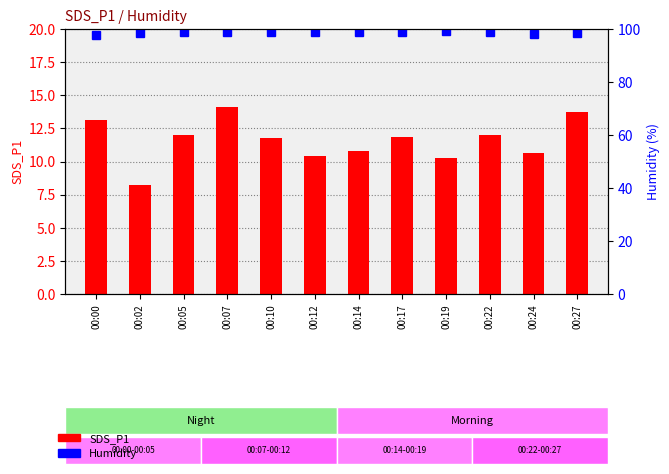

Which has a higher value, 00:24 or 00:02?

00:24